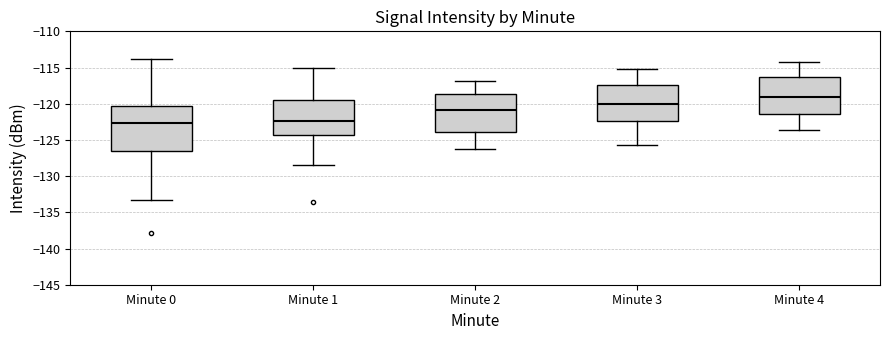

Reading left to right, transcribe this box plot: for each box, give where its median line is, the range the box spans, and where its two whiskers end, as read against the y-axis. The values are not printed on the chart, so give them approximately, as read against the axis.

Minute 0: median -122.5, box -126.5 to -120.5, whiskers -133.5 to -114.0
Minute 1: median -122.5, box -124.5 to -119.5, whiskers -128.5 to -115.0
Minute 2: median -121.0, box -124.0 to -118.5, whiskers -126.0 to -117.0
Minute 3: median -120.0, box -122.5 to -117.5, whiskers -125.5 to -115.0
Minute 4: median -119.0, box -121.5 to -116.5, whiskers -123.5 to -114.0